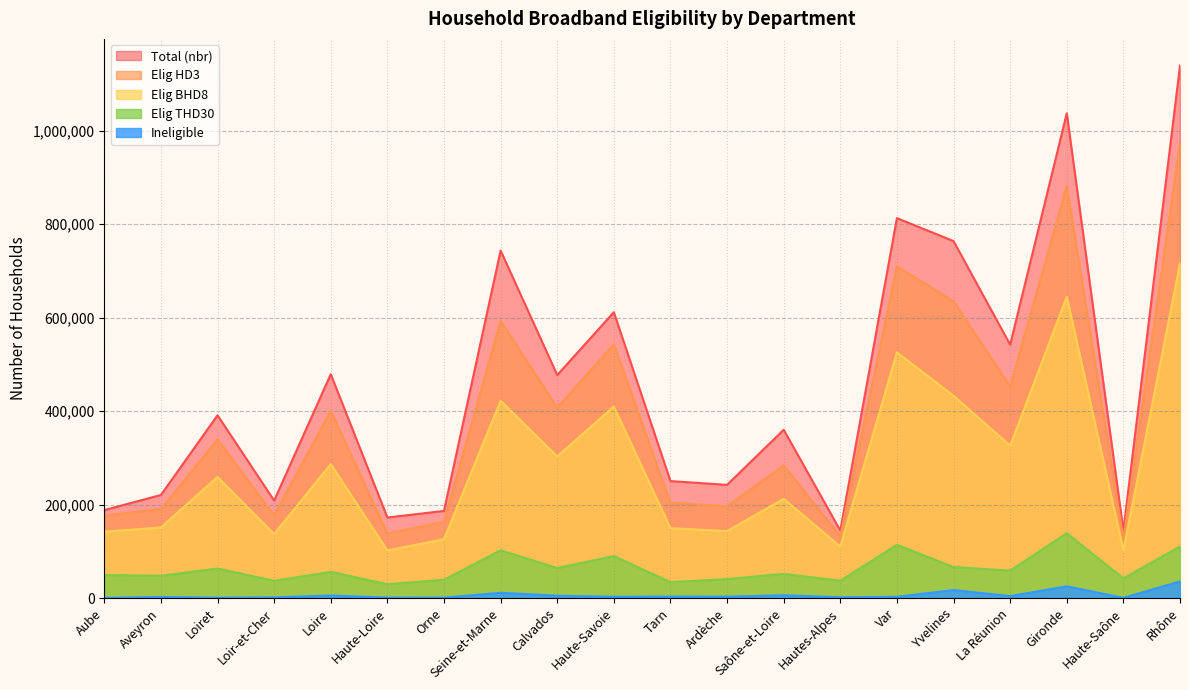

What is the difference between the maximum and minimum values in the elig_thd30 series?

109031